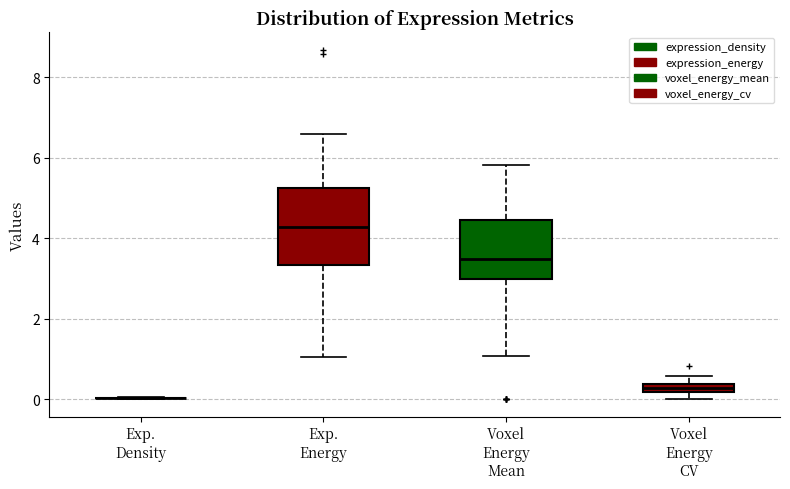

Where is the upper edge of the box for Voxel Energy CV on the y-axis? The values are not printed on the chart, so give them approximately, as read against the axis.

0.4